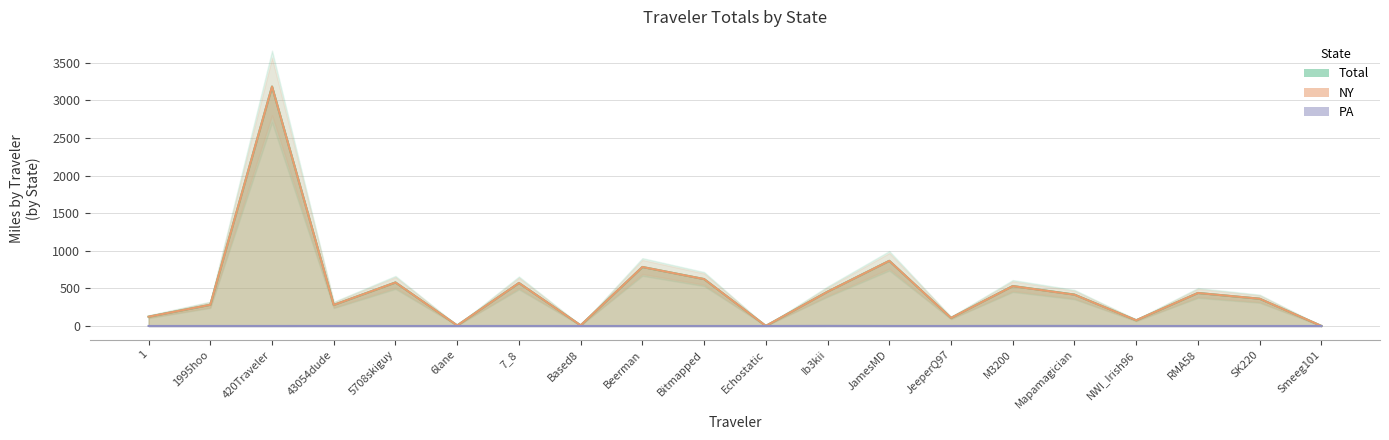

How many data points does each series have?

20